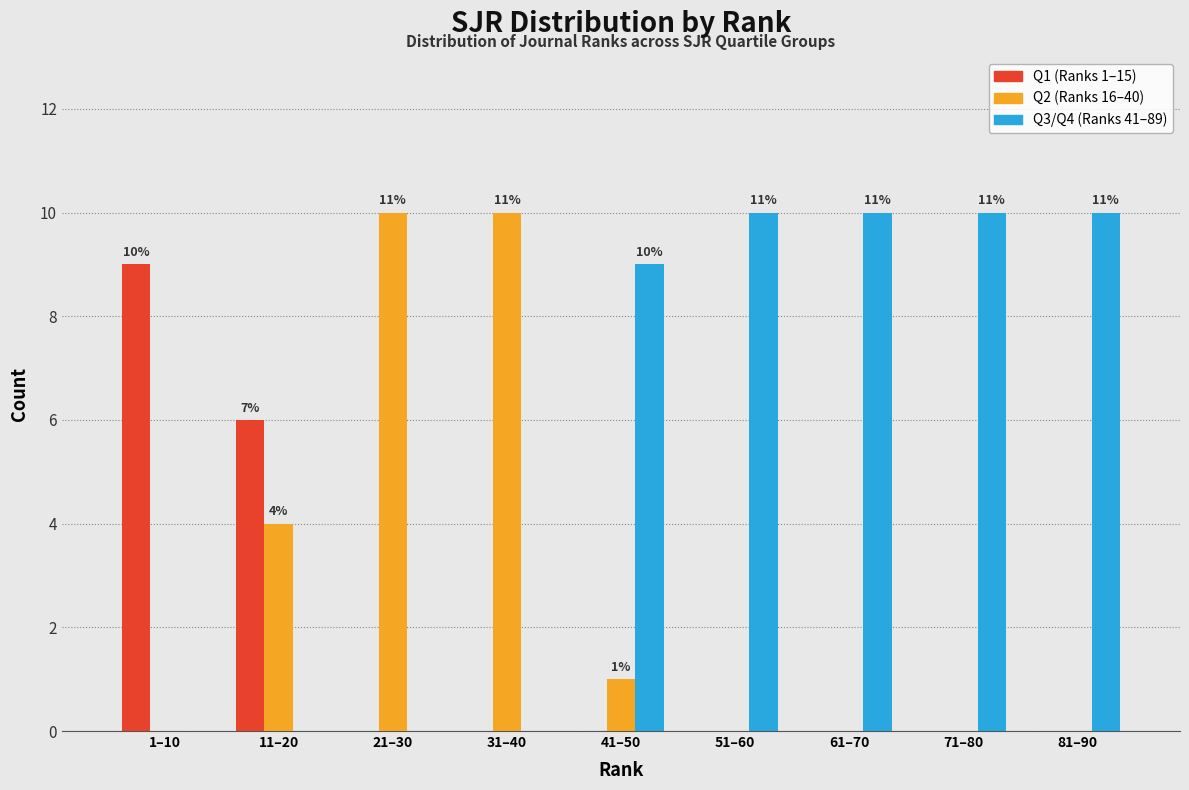

Reading left to right, transcribe all the data shown in this chart.

Q1: 1–10=9	11–20=6	21–30=0	31–40=0	41–50=0	51–60=0	61–70=0	71–80=0	81–90=0
Q2: 1–10=0	11–20=4	21–30=10	31–40=10	41–50=1	51–60=0	61–70=0	71–80=0	81–90=0
Q3/Q4: 1–10=0	11–20=0	21–30=0	31–40=0	41–50=9	51–60=10	61–70=10	71–80=10	81–90=10